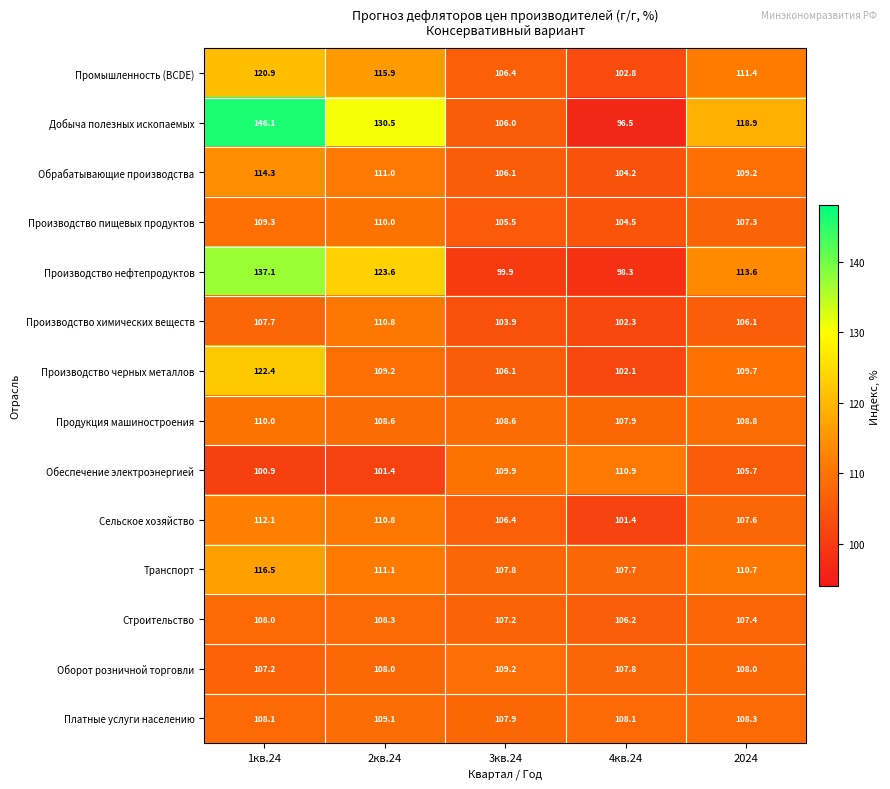

What is the spread (max minus min) of values at 3кв.24?

10.0